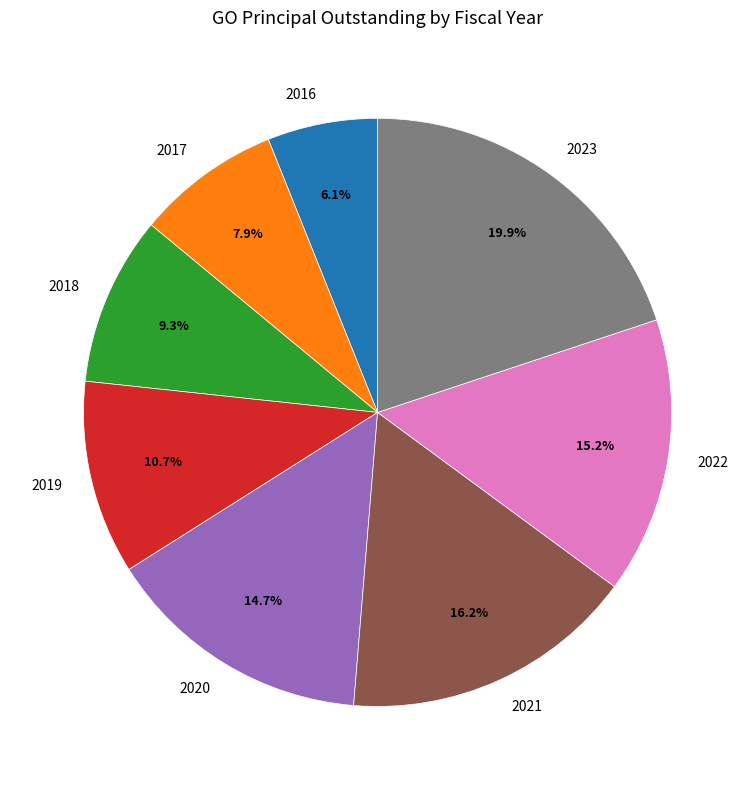

What is the ratio of the value at 2018 to the value at 2022?

0.6